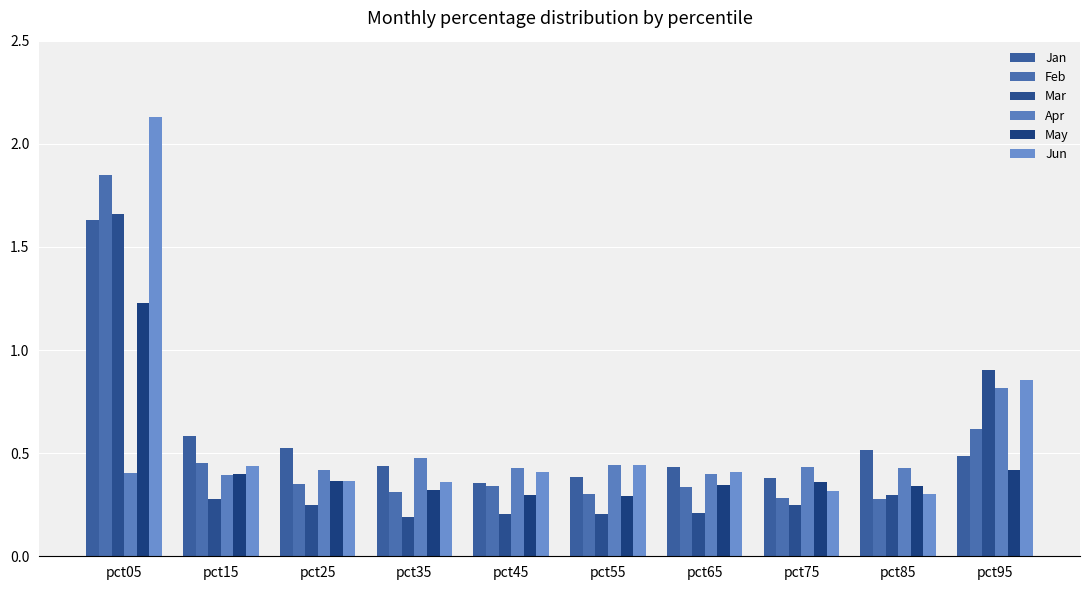

List the labels in order of Feb value, smallest first.

pct85, pct75, pct55, pct35, pct65, pct45, pct25, pct15, pct95, pct05